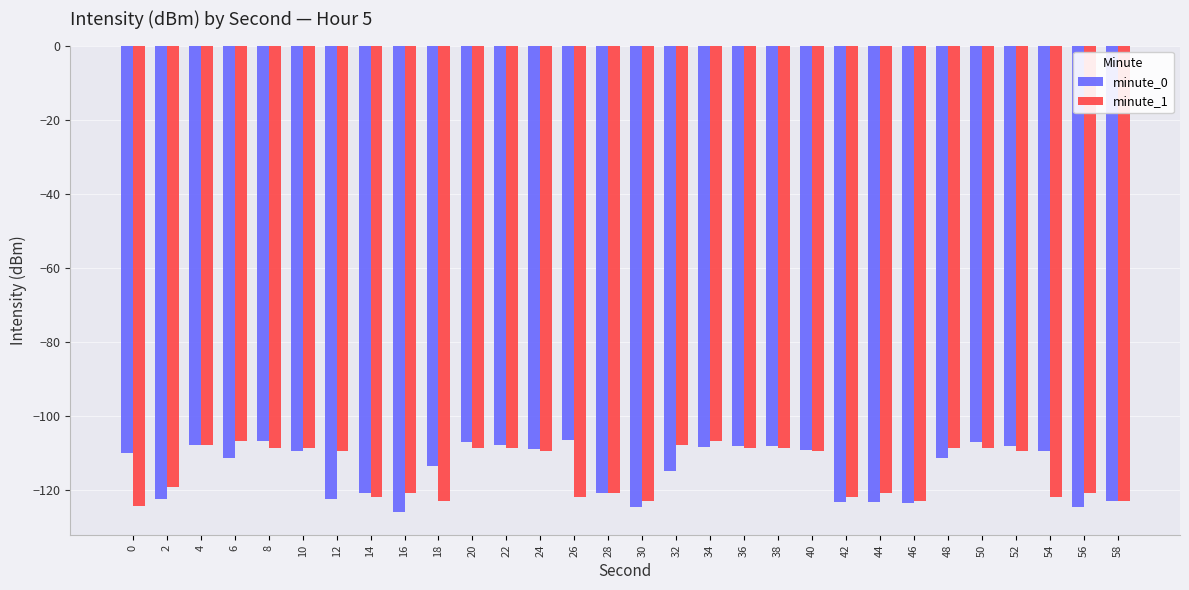

Which category has the lowest value across all series?

16